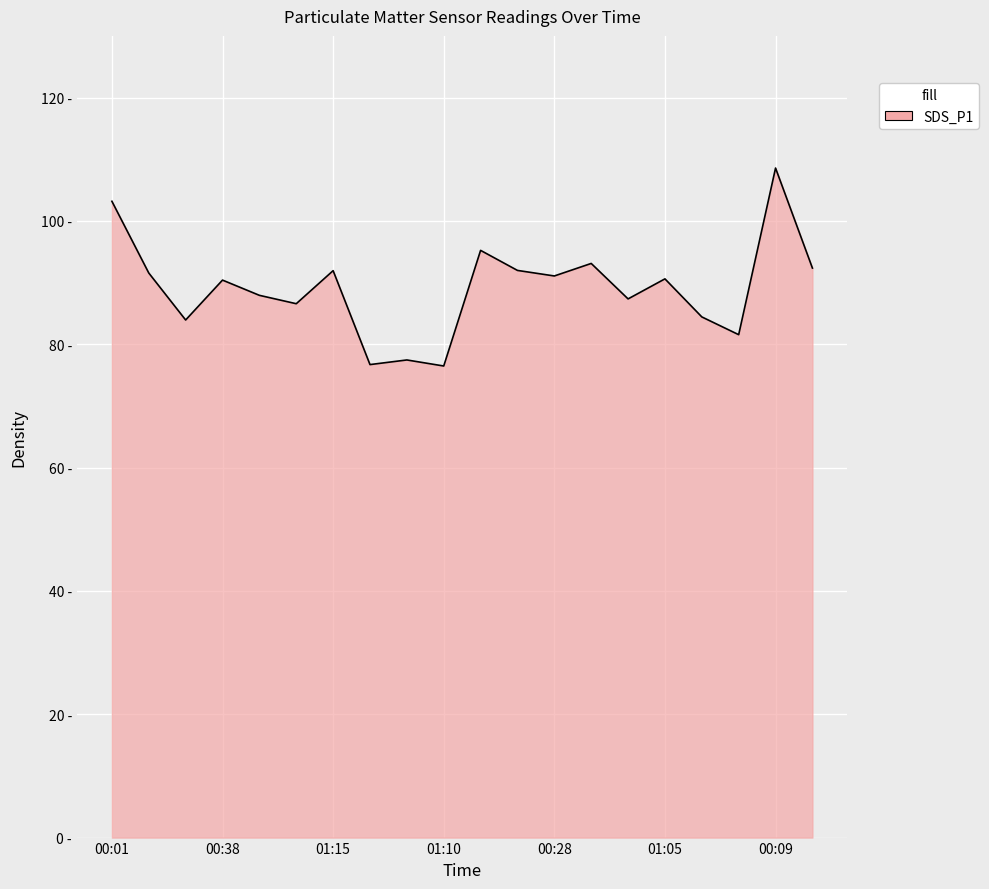

Which label corresponds to the largest value in the chart?

00:09